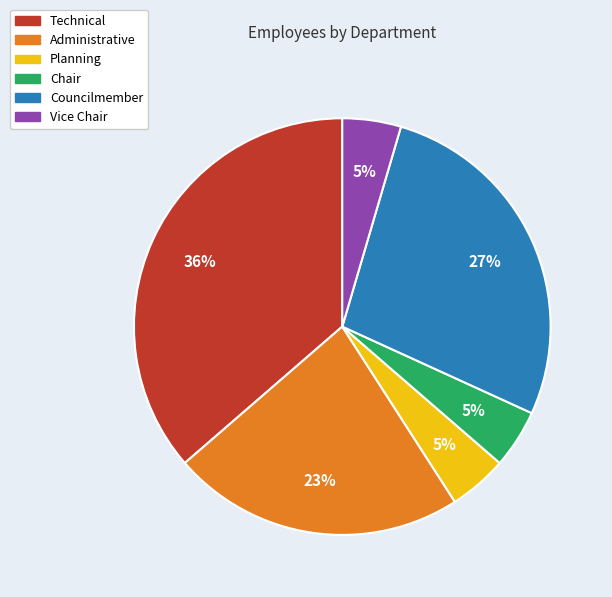

Is there any slice that represents more than half of the pie?

No